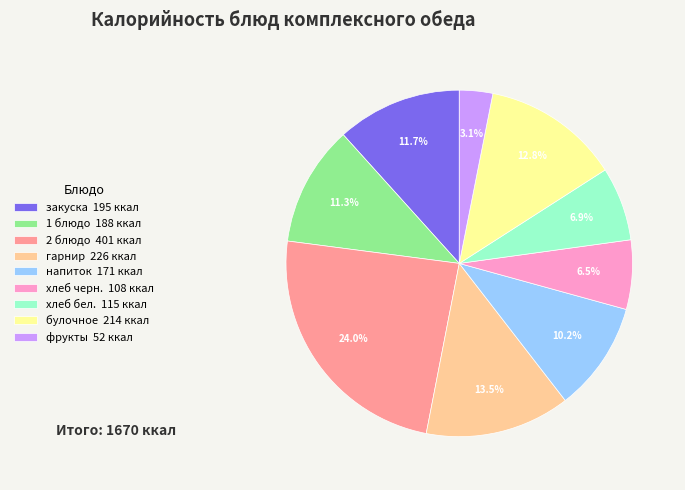

Between булочное 214 ккал and закуска 195 ккал, which is larger?

булочное 214 ккал